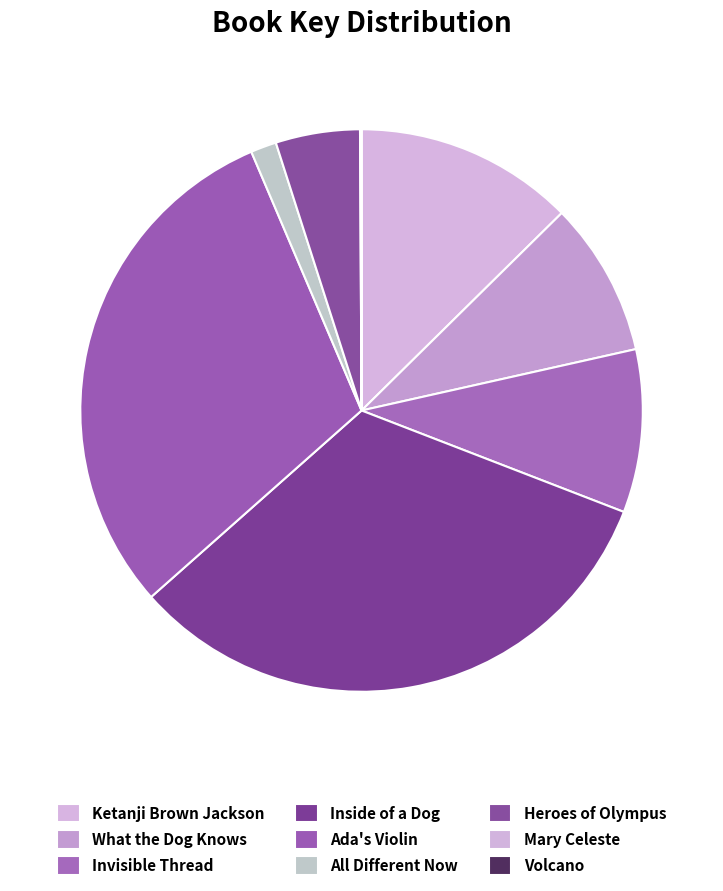

Rank the categories by value from lowest to highest.

Volcano, Mary Celeste, All Different Now, Heroes of Olympus, What the Dog Knows, Invisible Thread, Ketanji Brown Jackson, Ada's Violin, Inside of a Dog